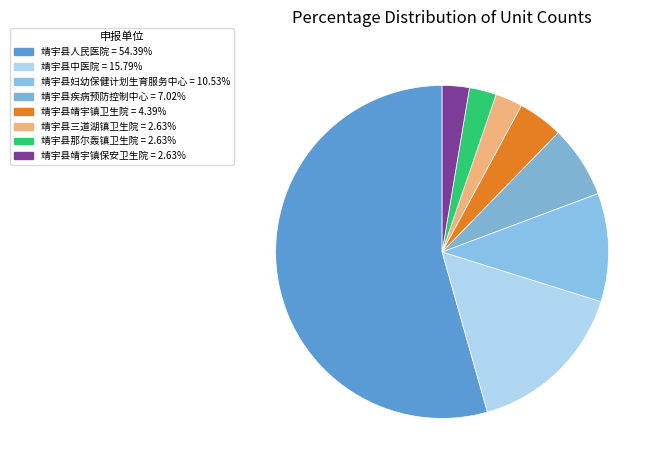

How many slices are in this pie chart?

8